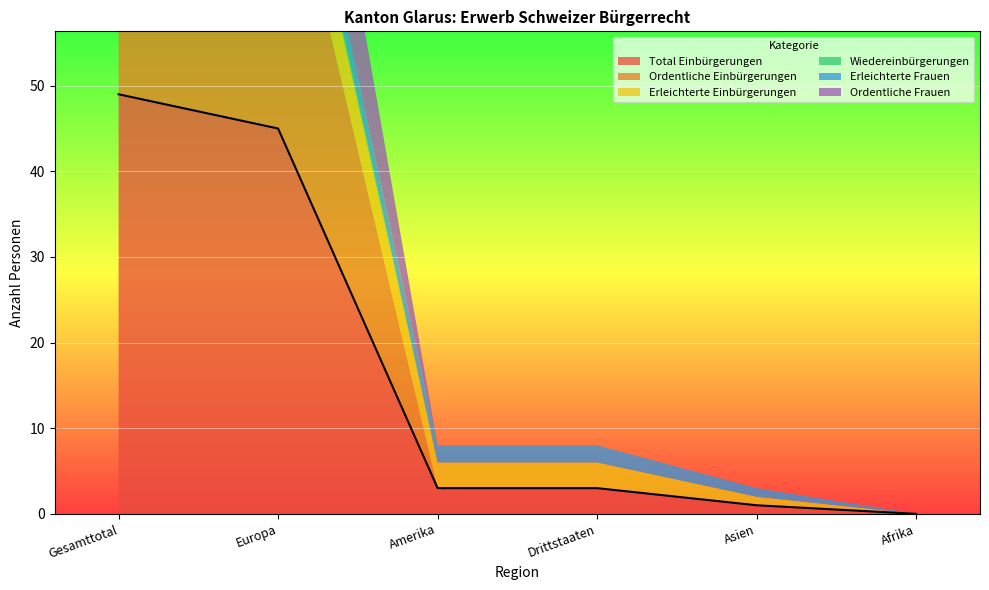

Rank the categories by Erleichterte Einbürgerungen value from lowest to highest.

Afrika, Asien, Amerika, Drittstaaten, Europa, Gesamttotal